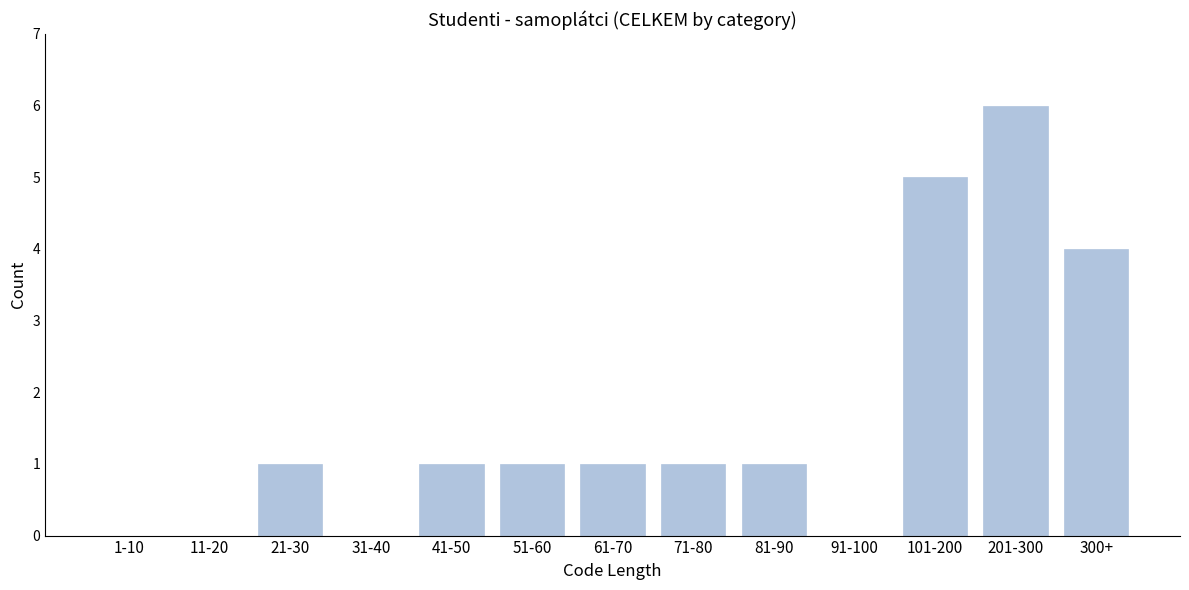

Reading left to right, extract all data points from this chart.

1-10=0	11-20=0	21-30=1	31-40=0	41-50=1	51-60=1	61-70=1	71-80=1	81-90=1	91-100=0	101-200=5	201-300=6	300+=4